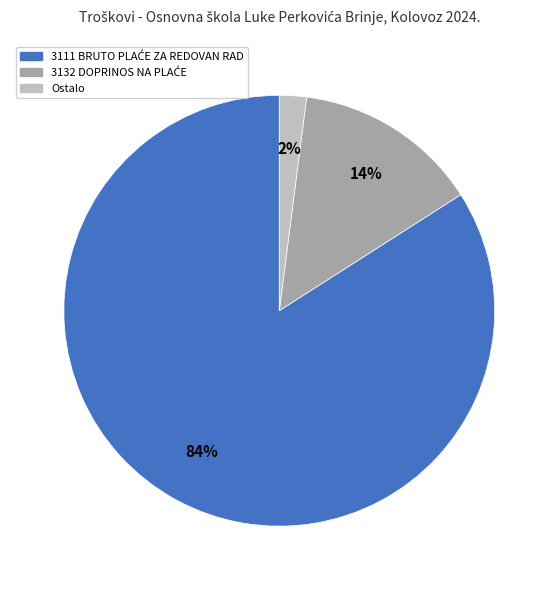

To the nearest percent, what is the difference between the largest and smallest slice percentages?

82%